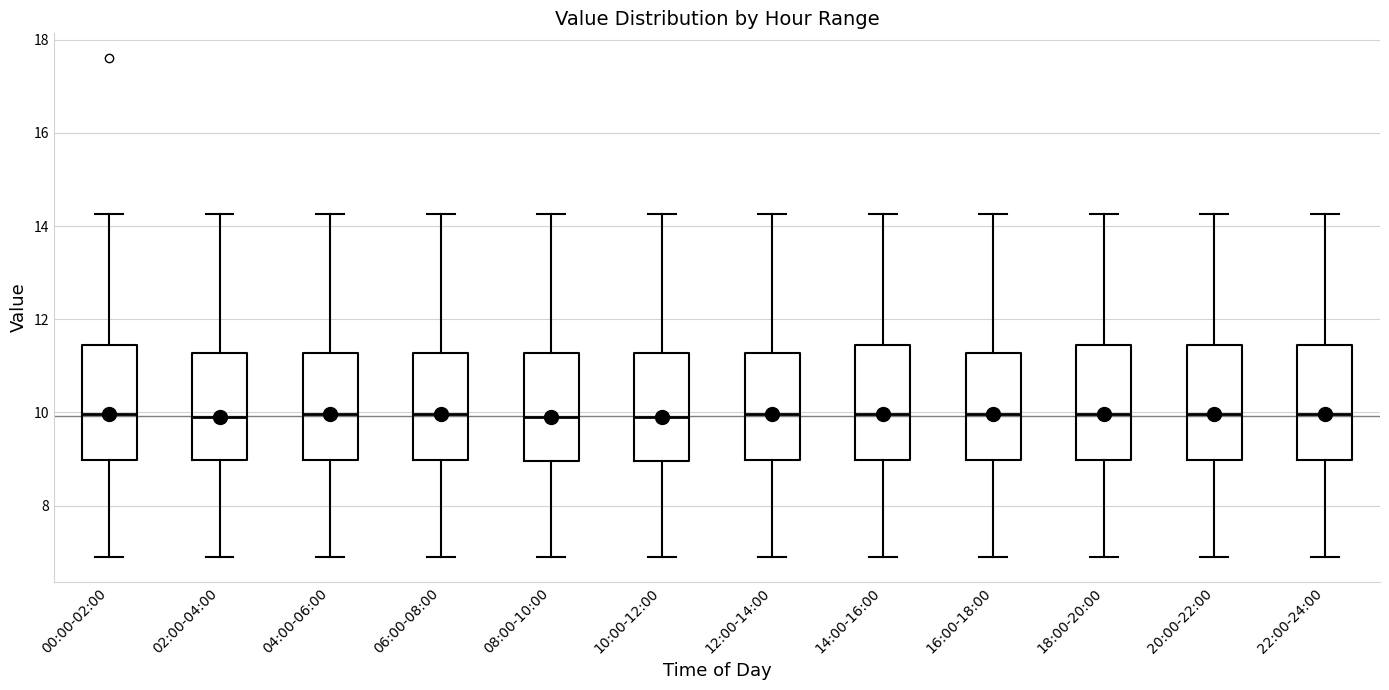

Reading left to right, transcribe this box plot: for each box, give where its median line is, the range the box spans, and where its two whiskers end, as read against the y-axis. The values are not printed on the chart, so give them approximately, as read against the axis.

00:00-02:00: median 10.0, box 9.0 to 11.4, whiskers 7.0 to 14.2
02:00-04:00: median 10.0, box 9.0 to 11.2, whiskers 7.0 to 14.2
04:00-06:00: median 10.0, box 9.0 to 11.2, whiskers 7.0 to 14.2
06:00-08:00: median 10.0, box 9.0 to 11.2, whiskers 7.0 to 14.2
08:00-10:00: median 10.0, box 9.0 to 11.2, whiskers 7.0 to 14.2
10:00-12:00: median 10.0, box 9.0 to 11.2, whiskers 7.0 to 14.2
12:00-14:00: median 10.0, box 9.0 to 11.2, whiskers 7.0 to 14.2
14:00-16:00: median 10.0, box 9.0 to 11.4, whiskers 7.0 to 14.2
16:00-18:00: median 10.0, box 9.0 to 11.2, whiskers 7.0 to 14.2
18:00-20:00: median 10.0, box 9.0 to 11.4, whiskers 7.0 to 14.2
20:00-22:00: median 10.0, box 9.0 to 11.4, whiskers 7.0 to 14.2
22:00-24:00: median 10.0, box 9.0 to 11.4, whiskers 7.0 to 14.2